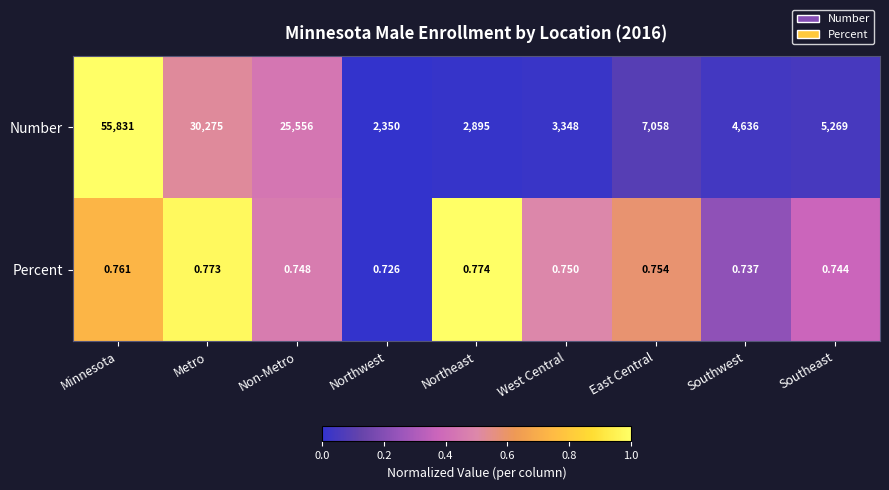

At which category is the sum across all series the highest?

Minnesota